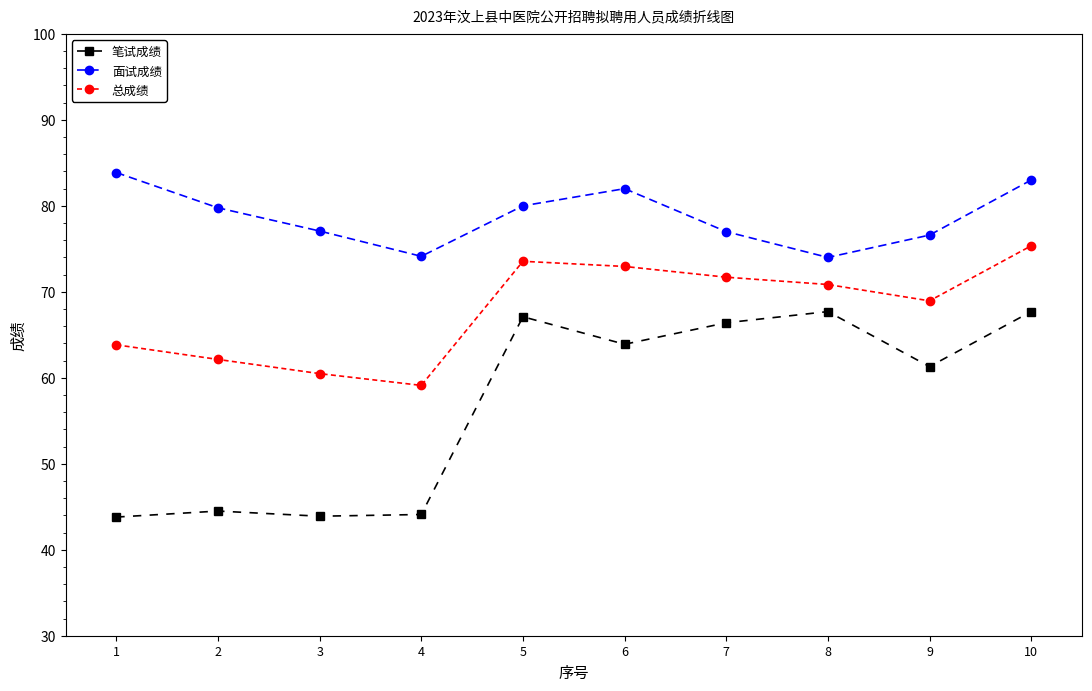

Is it true that 总成绩 equals 62.1 at 2?

True